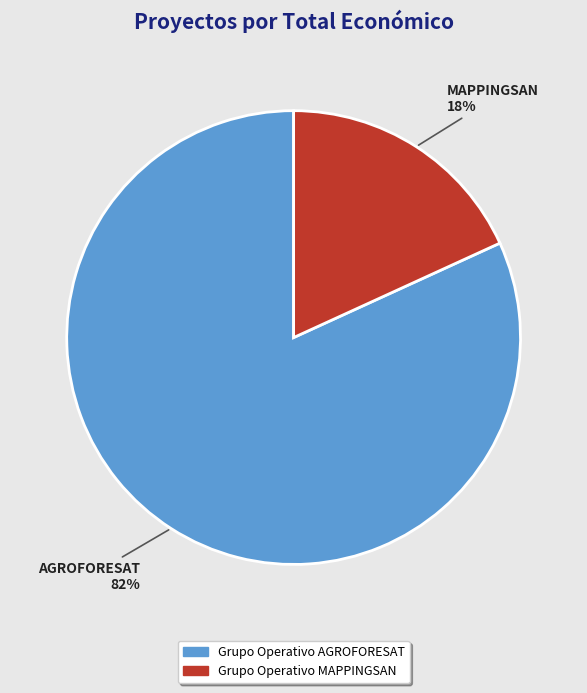

Is the sum of Grupo Operativo AGROFORESAT and Grupo Operativo MAPPINGSAN greater than half?

Yes